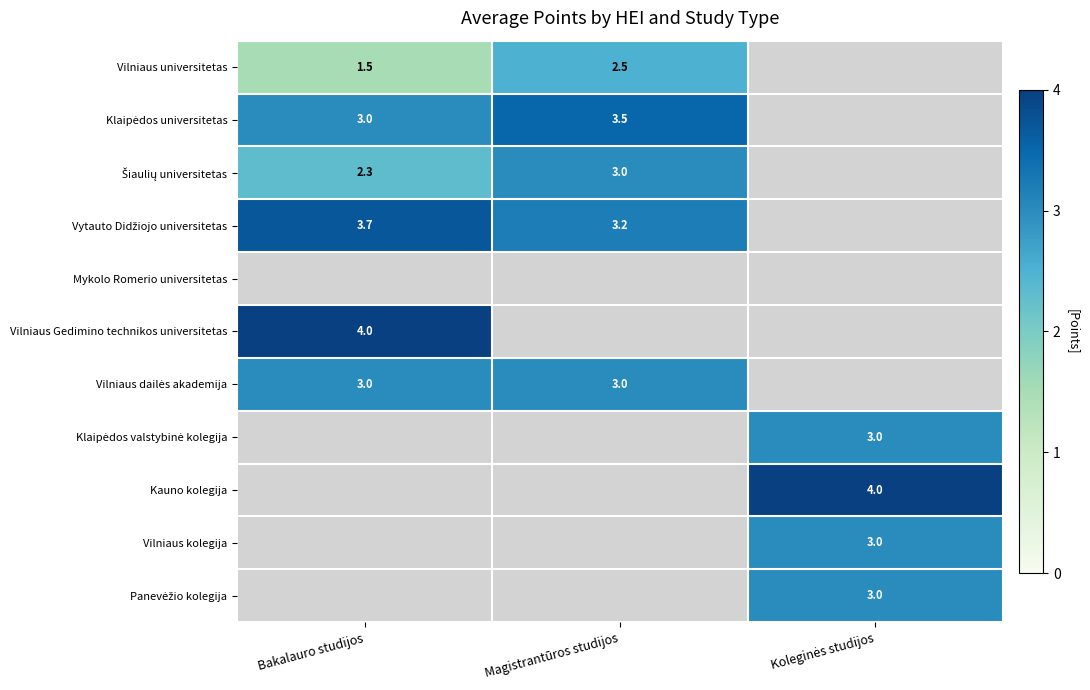

True or false: Klaipėdos universitetas has a value of 2.4 at Magistrantūros studijos.

False